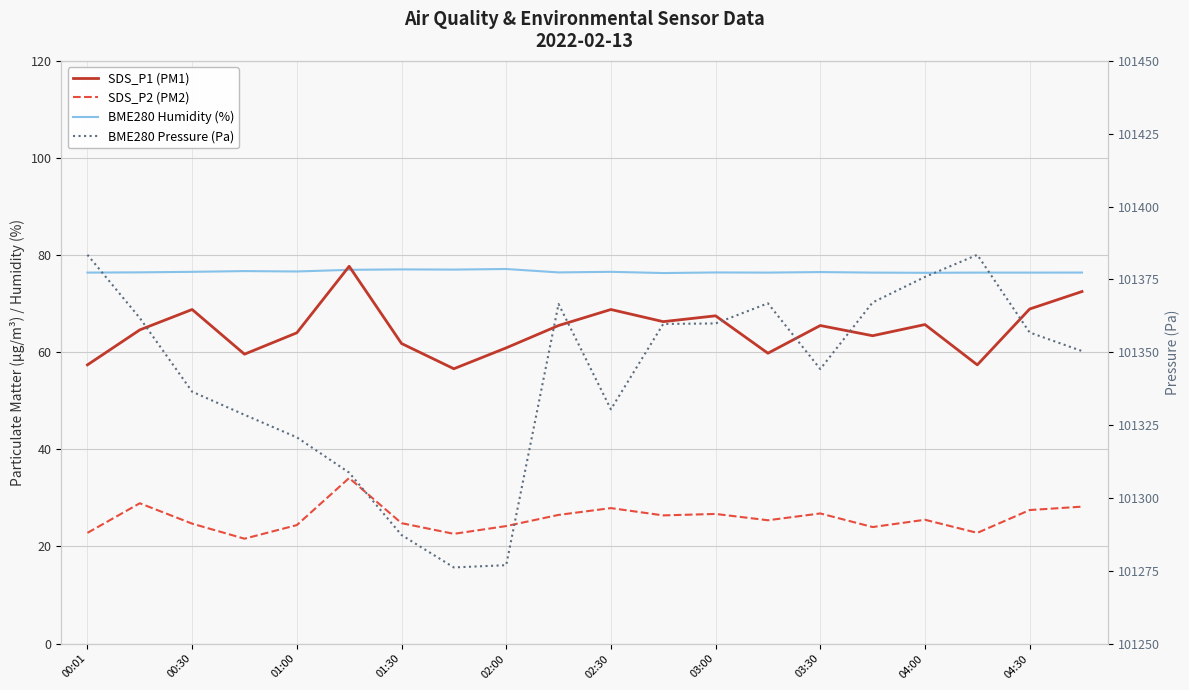

What is the average value of the SDS_P2 (PM2) series?

25.8